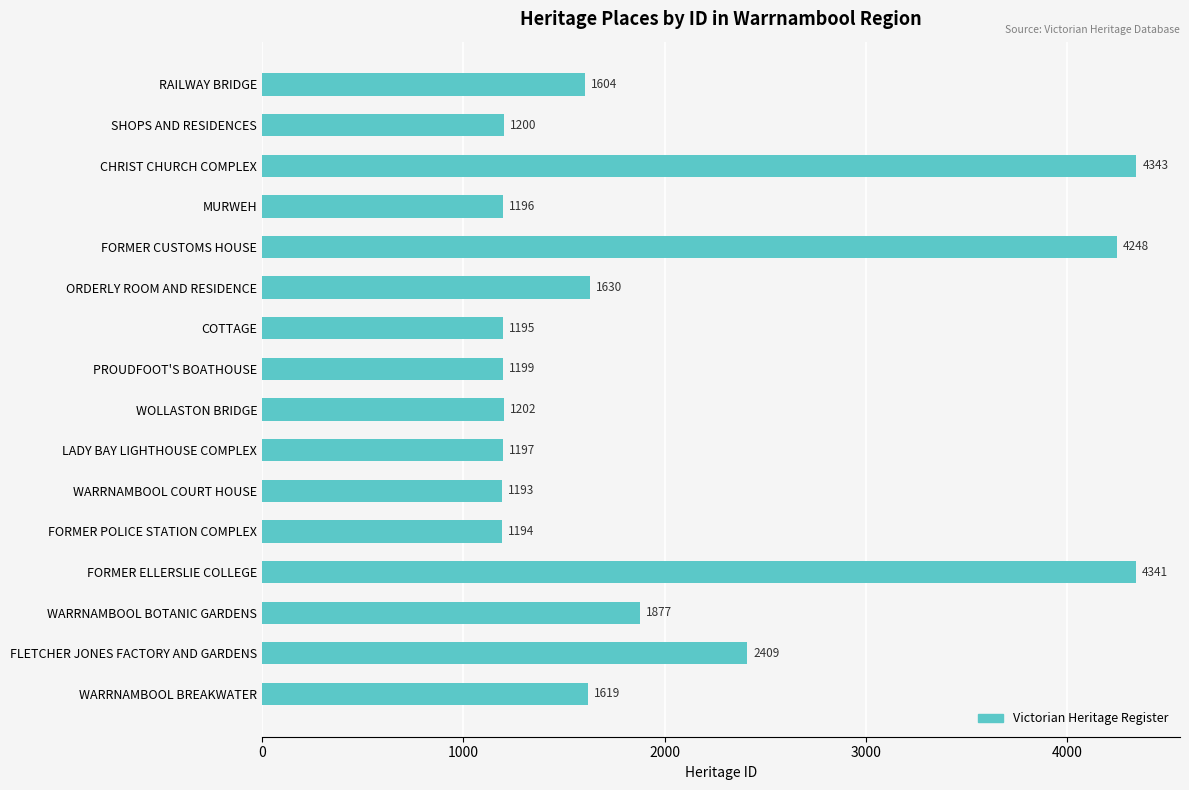

How many distinct data groups are displayed?

1